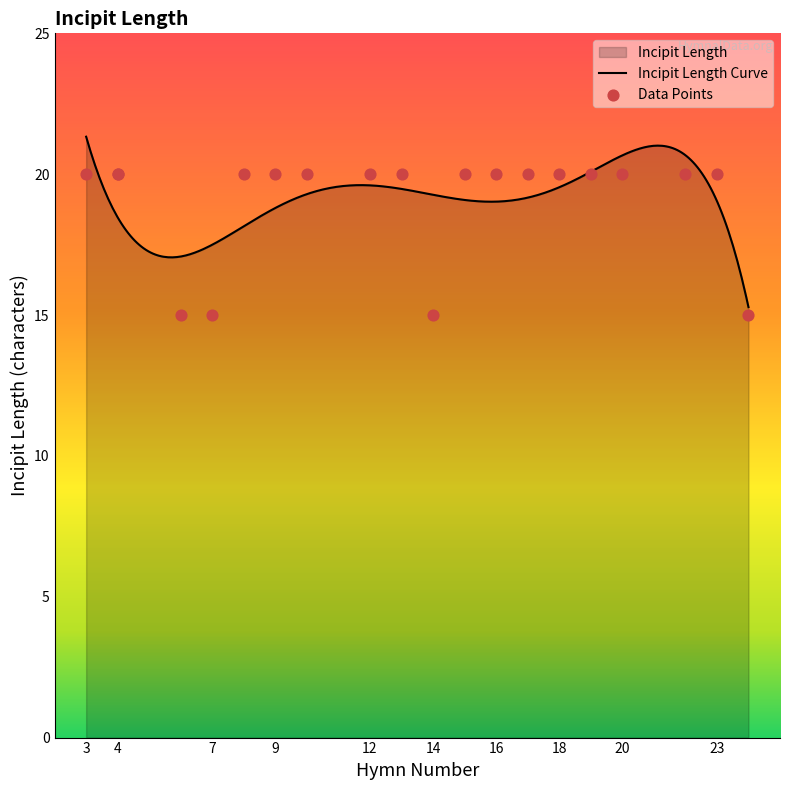

What is the change in value from 3 to 24?

-5